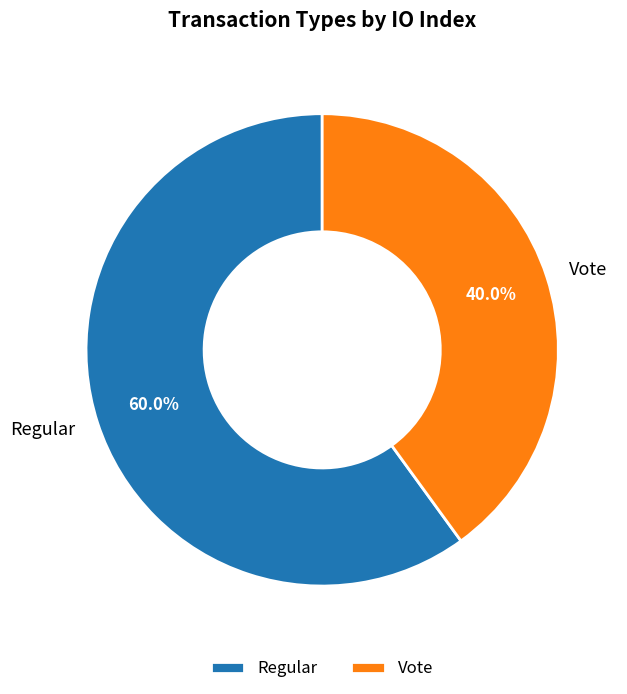

What is the majority slice?

Regular